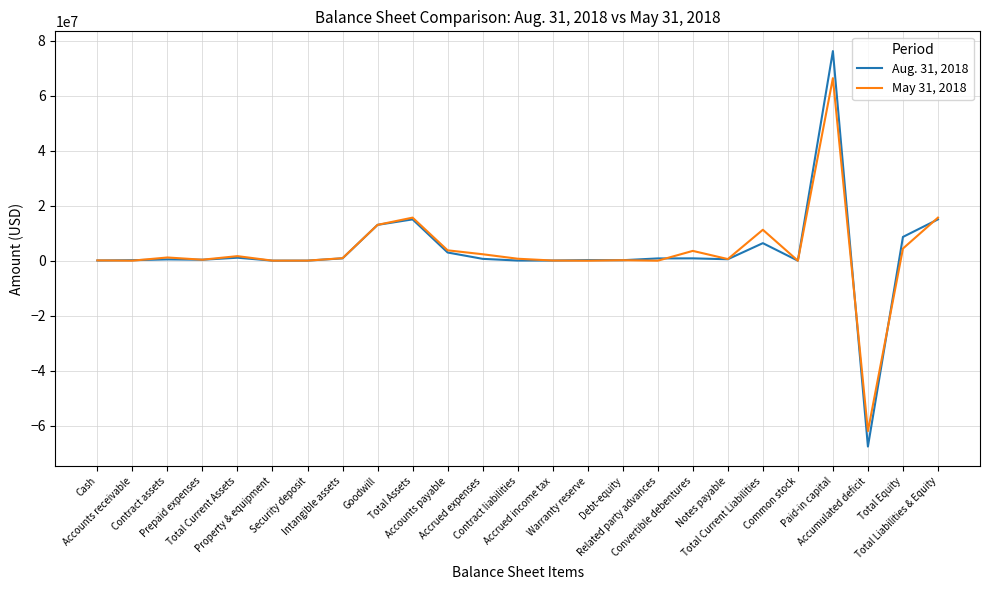

What is the lowest value of the Aug. 31, 2018 series?

-67600661